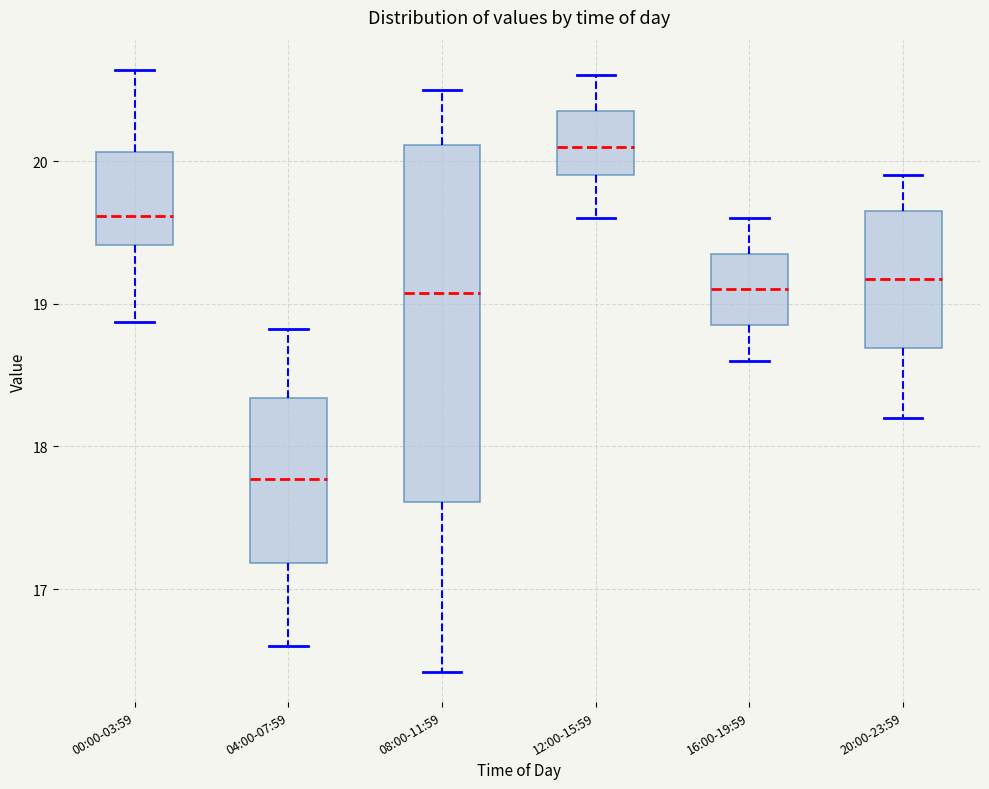

Which box has the highest median line?

12:00-15:59